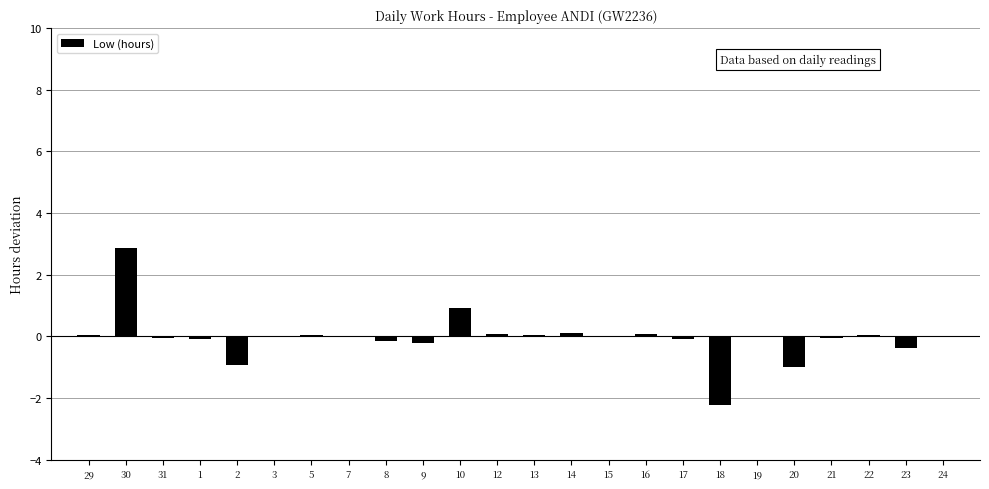

The value at 30 is 3.8. True or false?

False